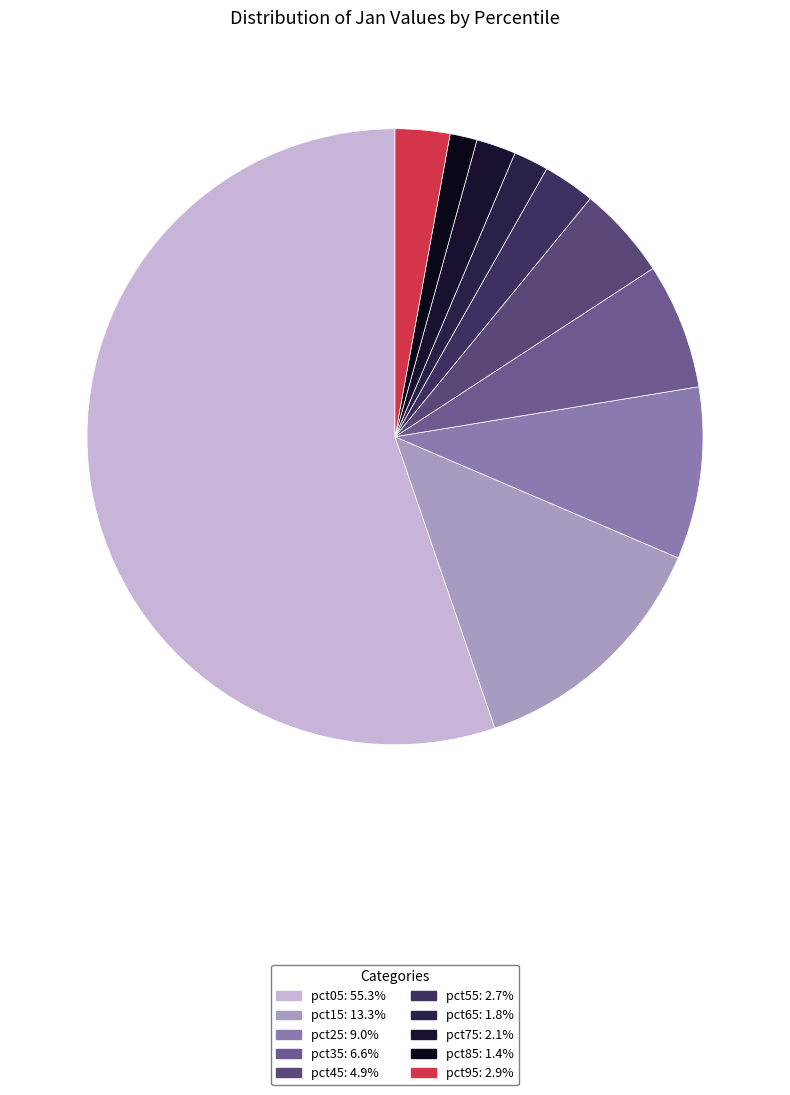

Count the number of slices in the pie.

10